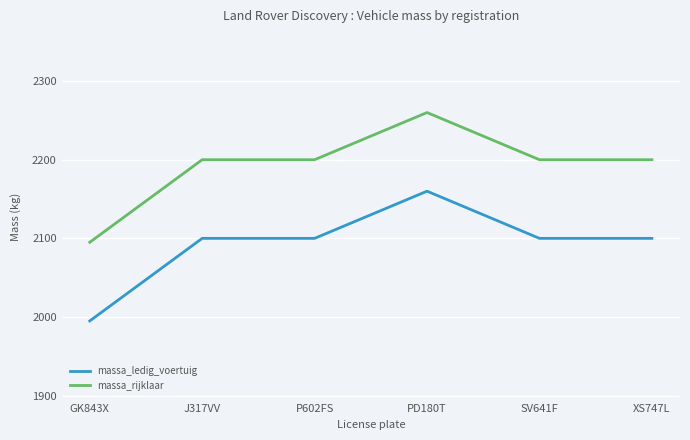

List the series in order of their peak value, lowest first.

massa_ledig_voertuig, massa_rijklaar